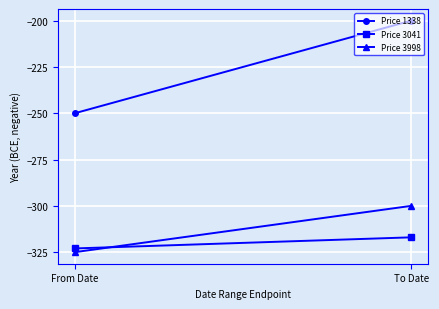

What are all the series names shown in the legend?

Price 1338, Price 3041, Price 3998